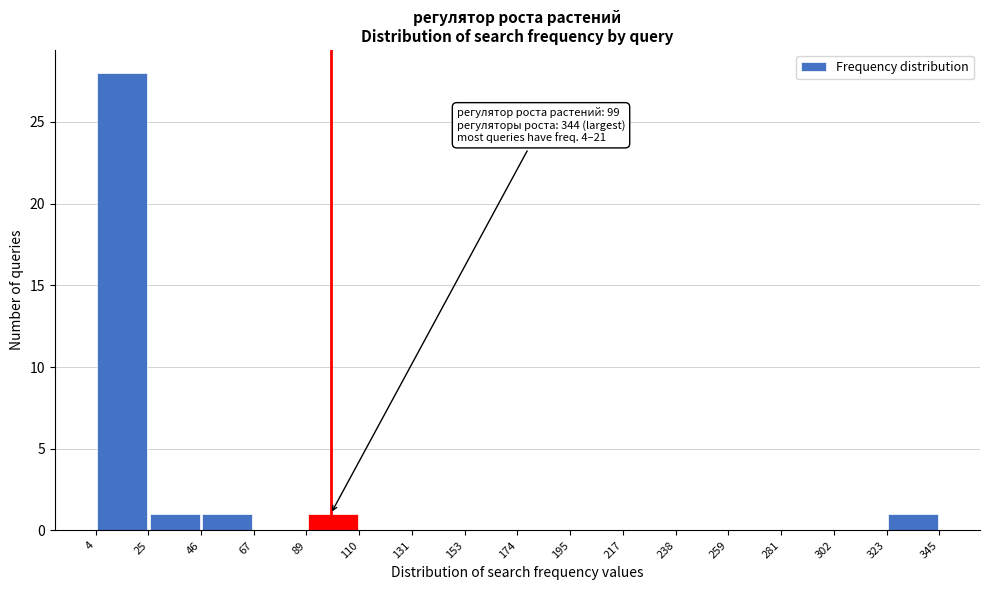

Over which range of the x-axis is the bar tallest?

4 to 25